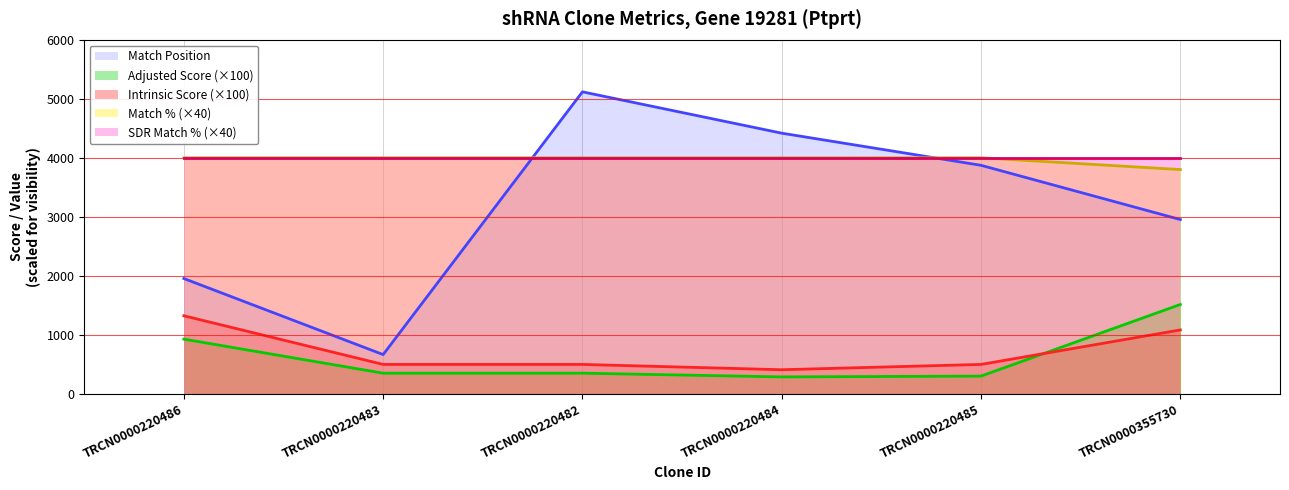

How many intersections are there between Match Position and Match %?

2